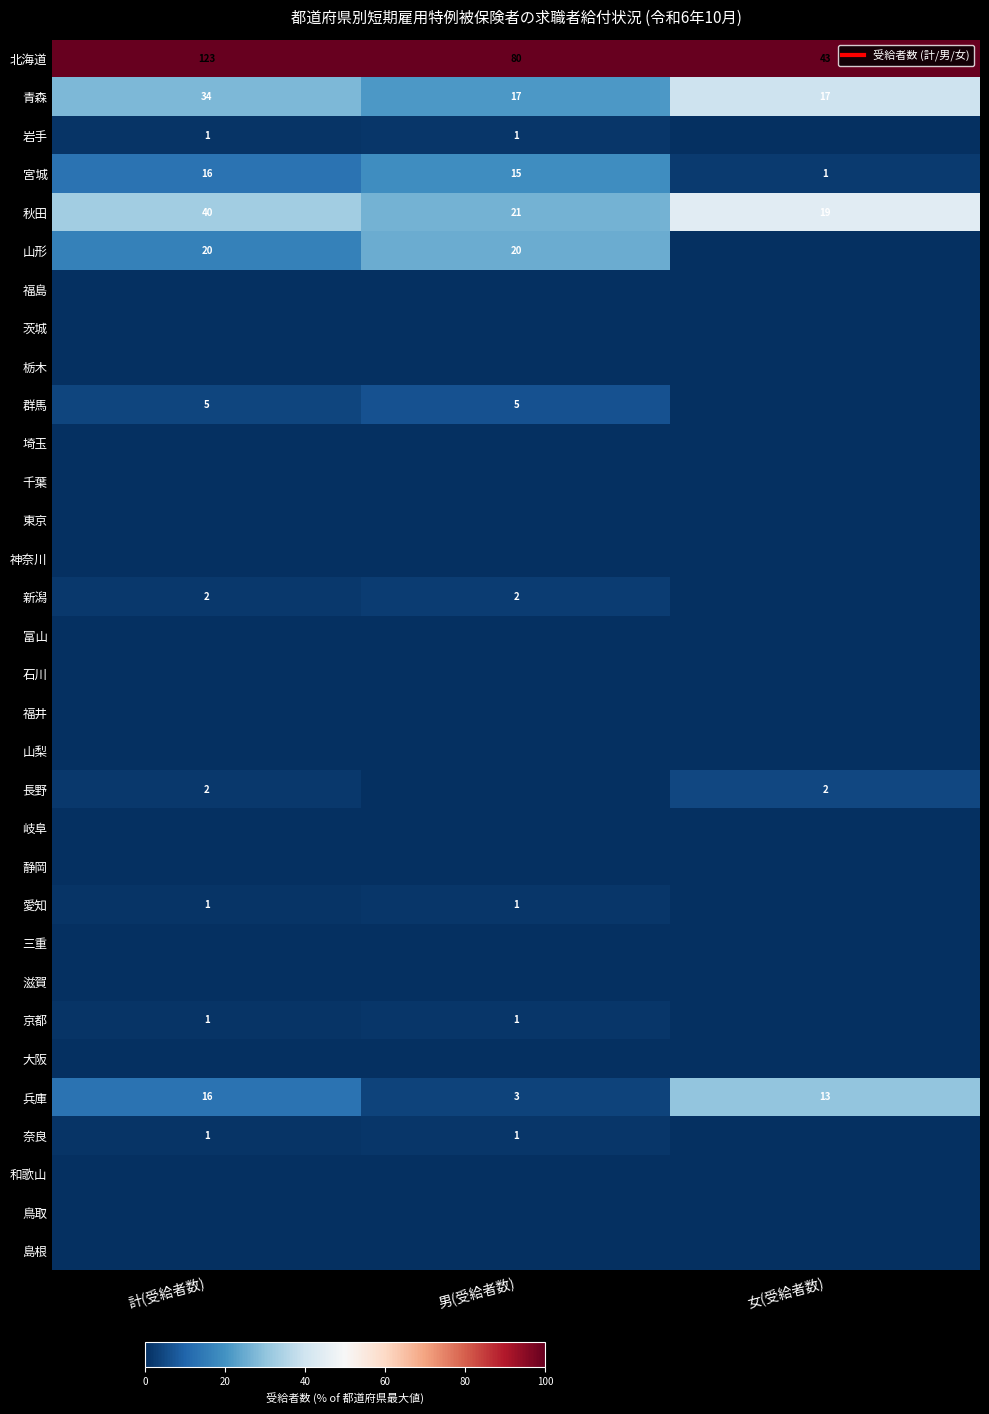

Between 計(受給者数) and 女(受給者数), which is larger?

計(受給者数)